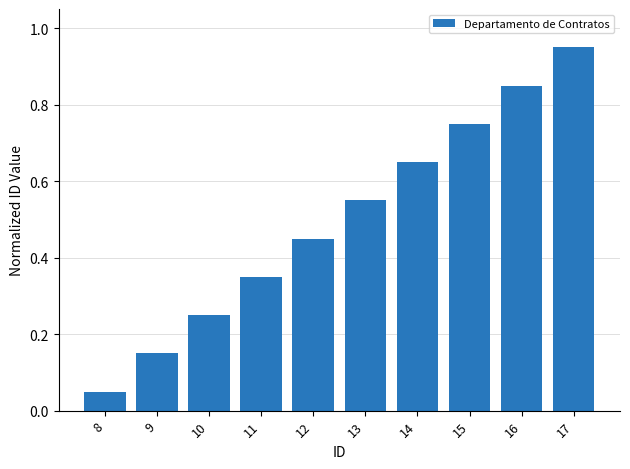

How many bars are there in total?

10